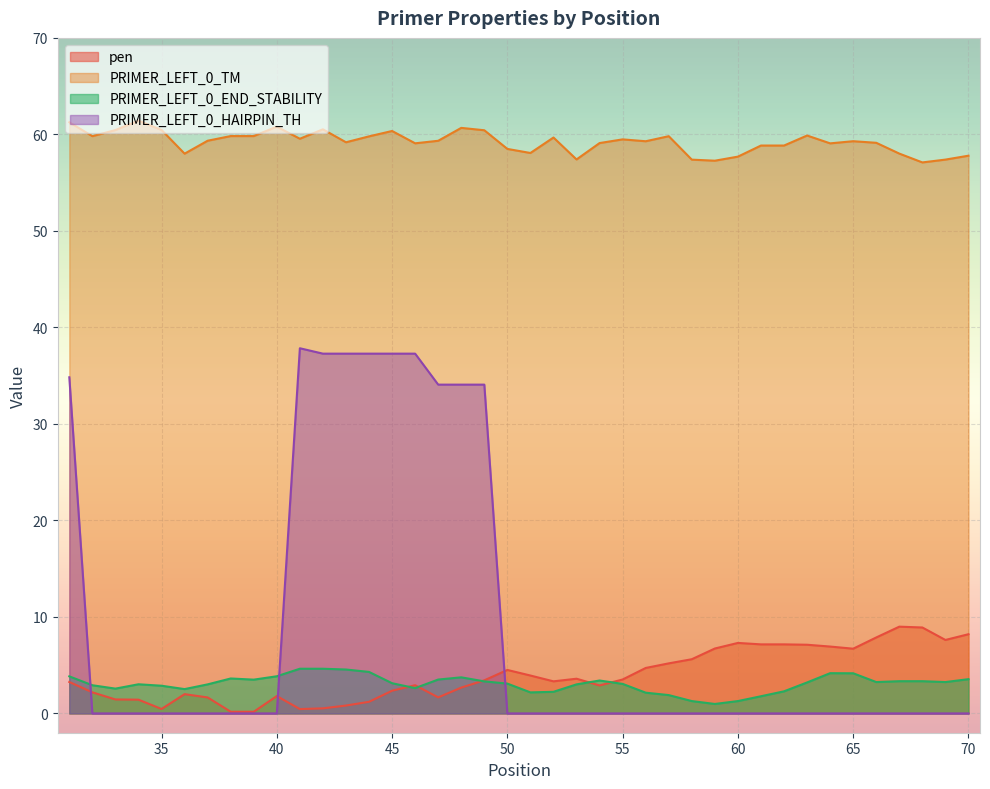

How many interior local valleys does the PRIMER_LEFT_0_END_STABILITY series have?

8